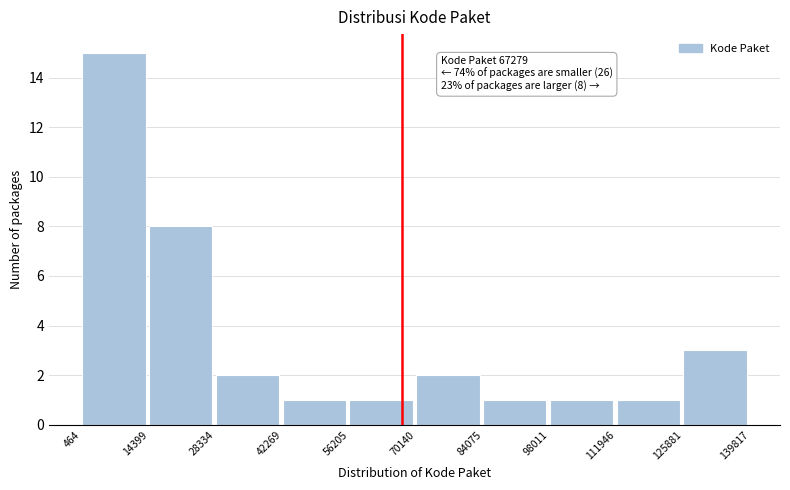

Which range on the x-axis has the tallest bar?

464 to 14399